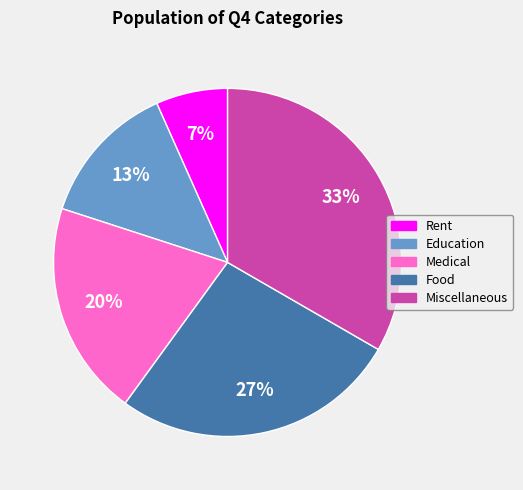

Rank the categories by value from lowest to highest.

Rent, Education, Medical, Food, Miscellaneous